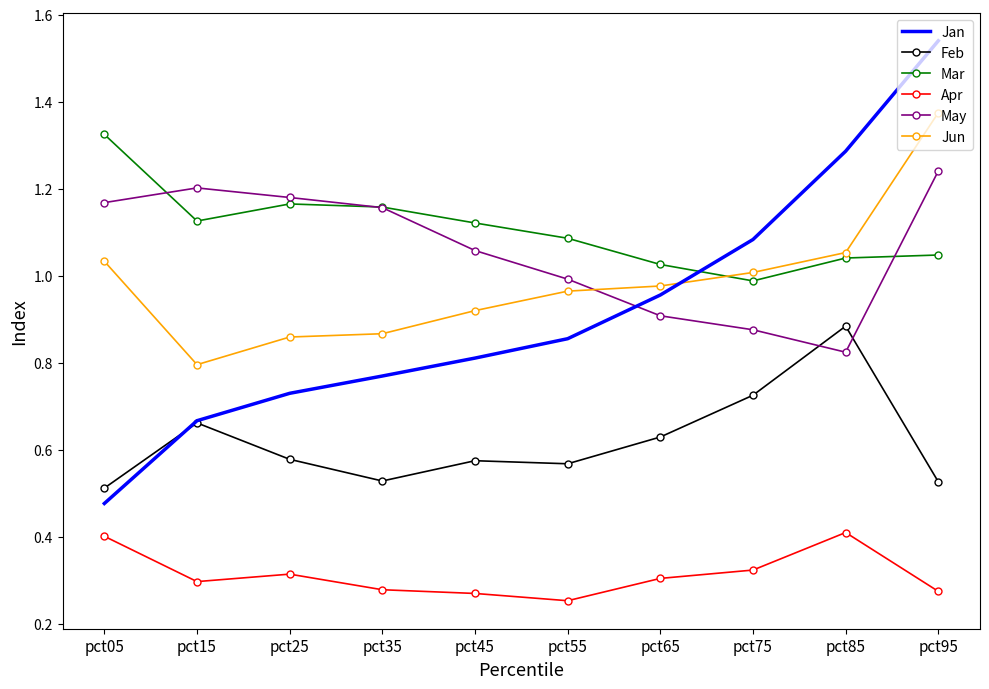

How many intersections are there between Jan and Feb?

1